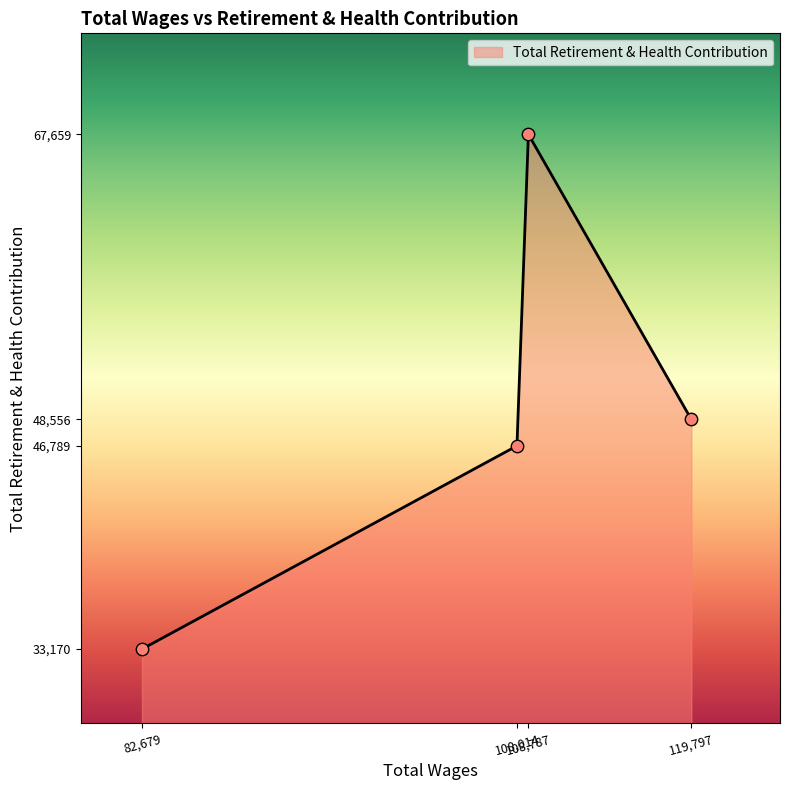

How many interior local peaks (higher than both neighbors) does the data have?

1